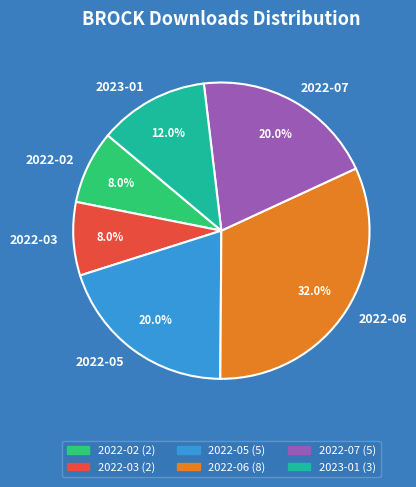

How many segments does this pie chart have?

6